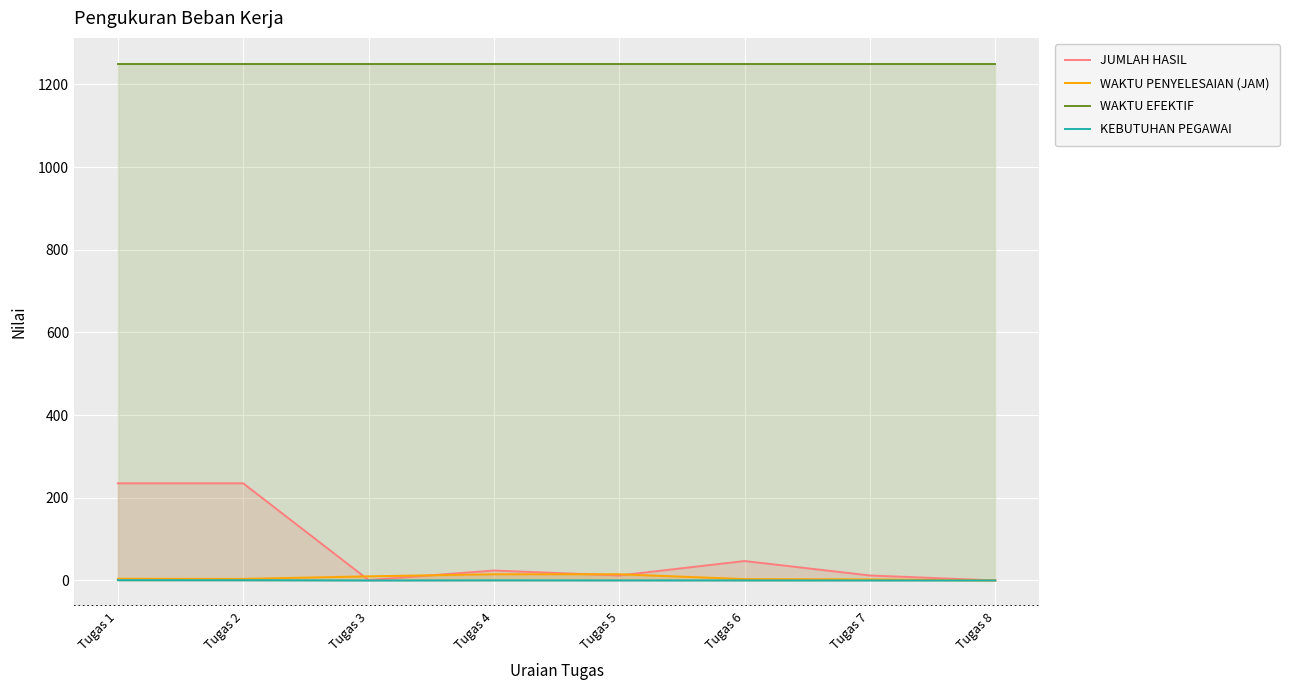

How many interior local valleys does the JUMLAH HASIL series have?

2